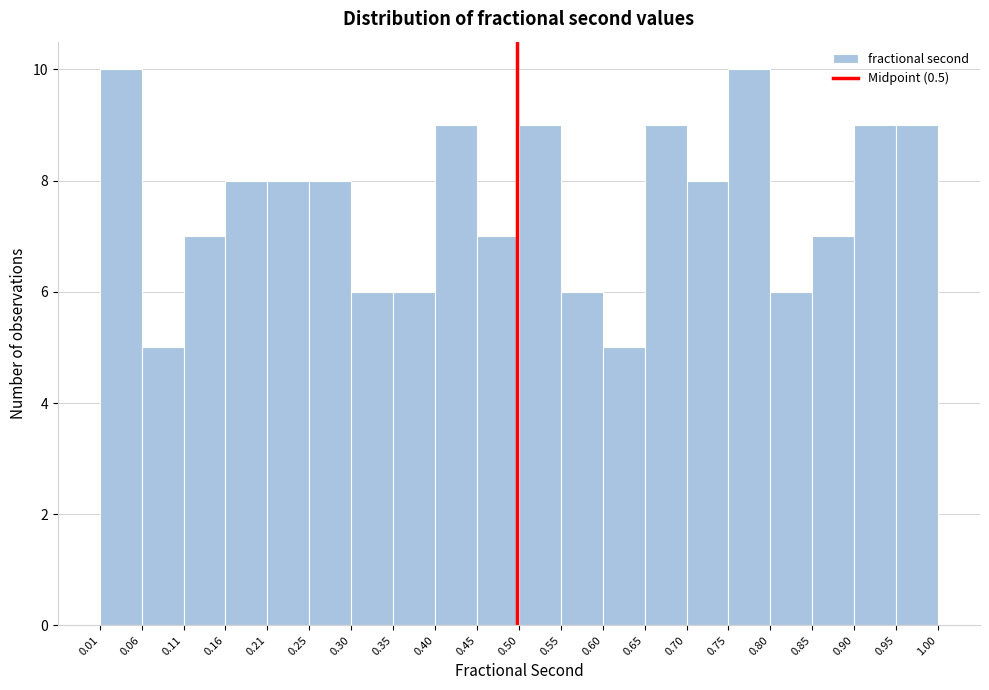

Reading left to right, transcribe this chart: for each bar, give the range it covers on the x-axis and its height. The values are not printed on the chart, so give them approximately, as read against the axis.

0.01 to 0.06: 10
0.06 to 0.11: 5
0.11 to 0.16: 7
0.16 to 0.21: 8
0.21 to 0.25: 8
0.25 to 0.30: 8
0.30 to 0.35: 6
0.35 to 0.40: 6
0.40 to 0.45: 9
0.45 to 0.50: 7
0.50 to 0.55: 9
0.55 to 0.60: 6
0.60 to 0.65: 5
0.65 to 0.70: 9
0.70 to 0.75: 8
0.75 to 0.80: 10
0.80 to 0.85: 6
0.85 to 0.90: 7
0.90 to 0.95: 9
0.95 to 1.00: 9